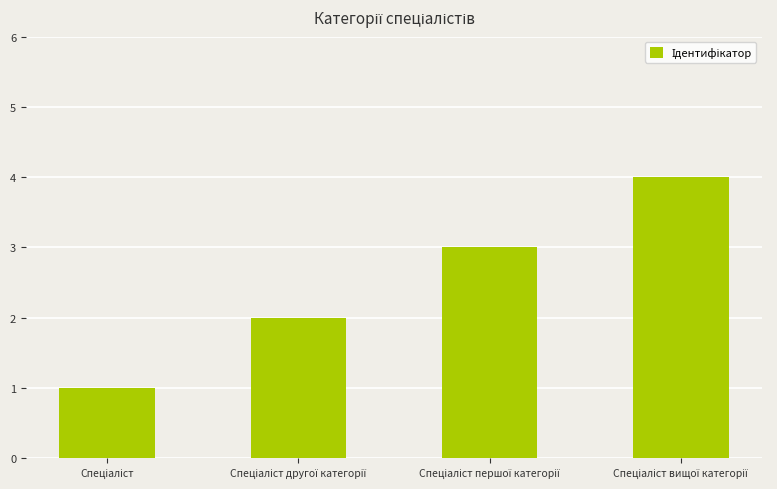

What is the greatest value displayed?

4